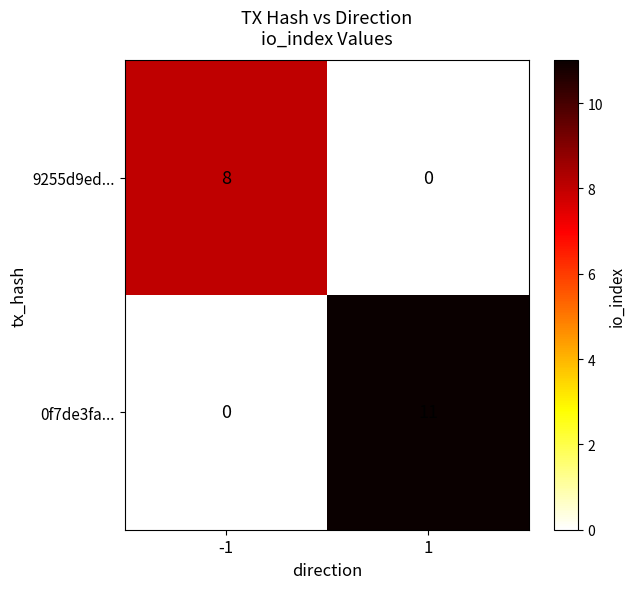

Which series changed the most between -1 and 1?

0f7de3fa...